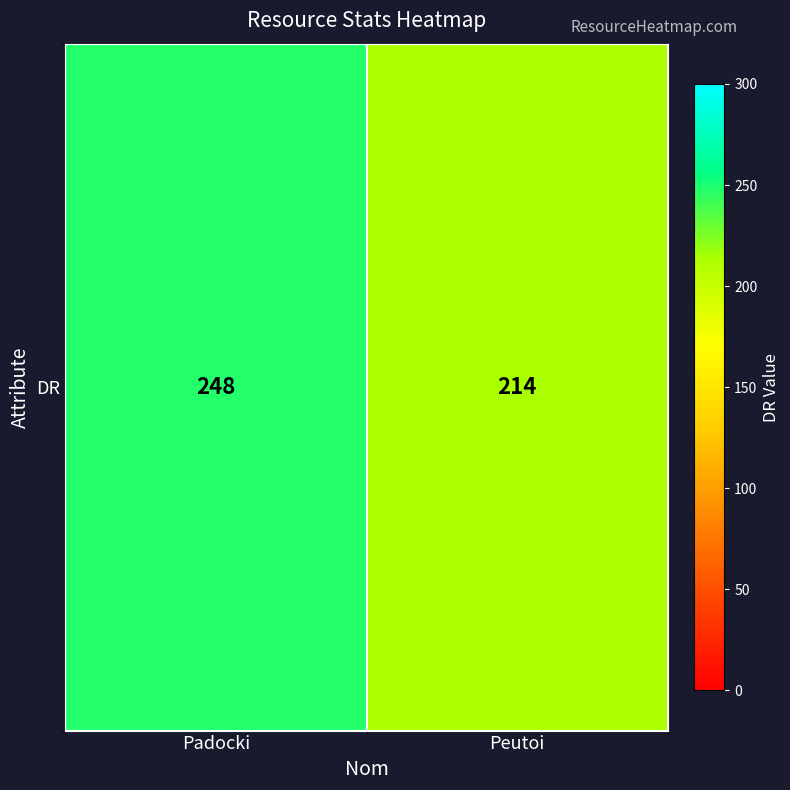

Read the value at Peutoi, to the nearest 10.

210